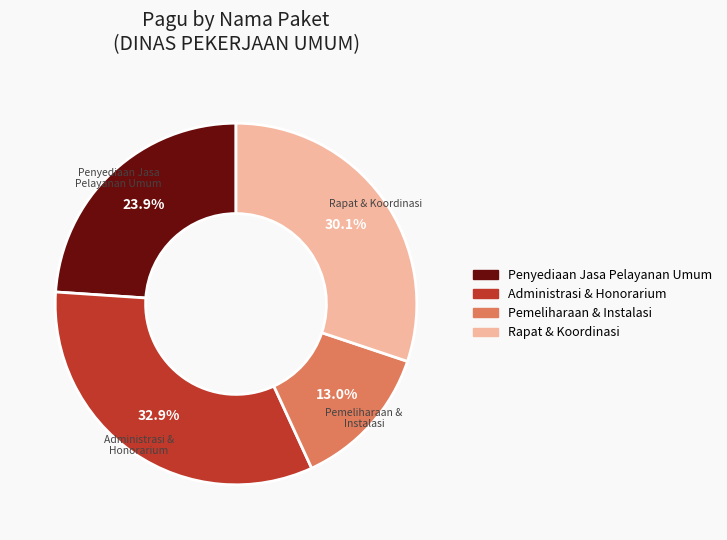

How many slices are in this pie chart?

4